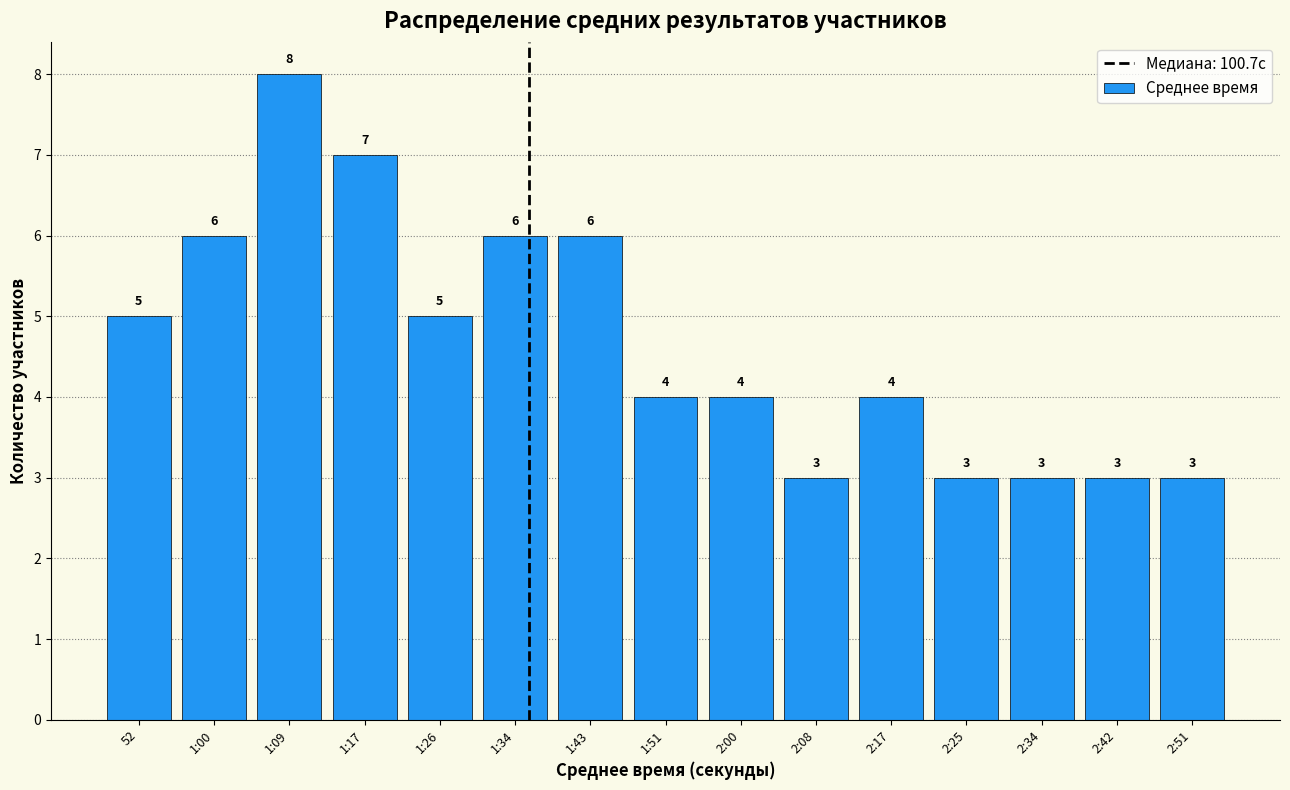

Reading right to left, list all the values displayed in this chart.

2:51=3	2:42=3	2:34=3	2:25=3	2:17=4	2:08=3	2:00=4	1:51=4	1:43=6	1:34=6	1:26=5	1:17=7	1:09=8	1:00=6	52=5